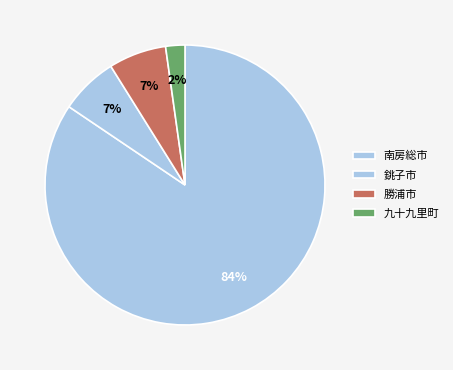

Is it true that 南房総市 is 84% of the pie?

True